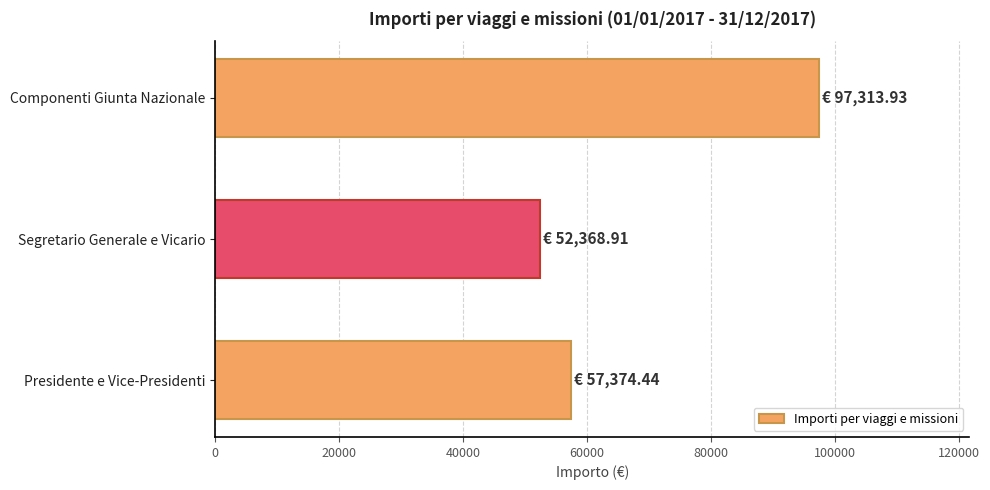

What is the minimum value shown in the chart?

52368.9